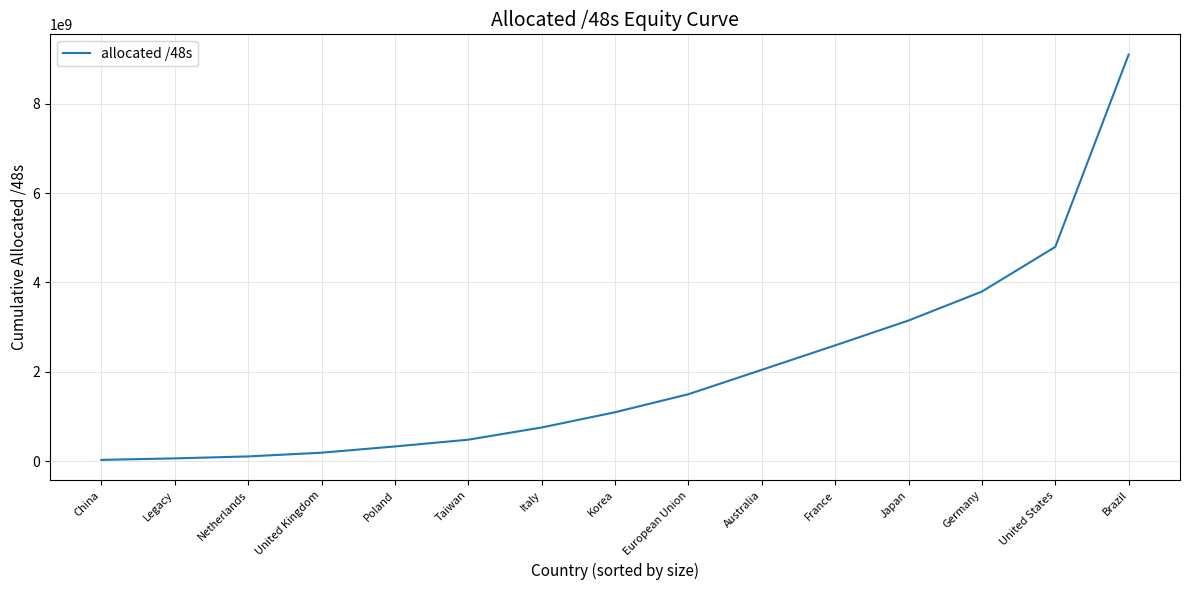

What is the difference between the values at Italy and Germany?

3044425920